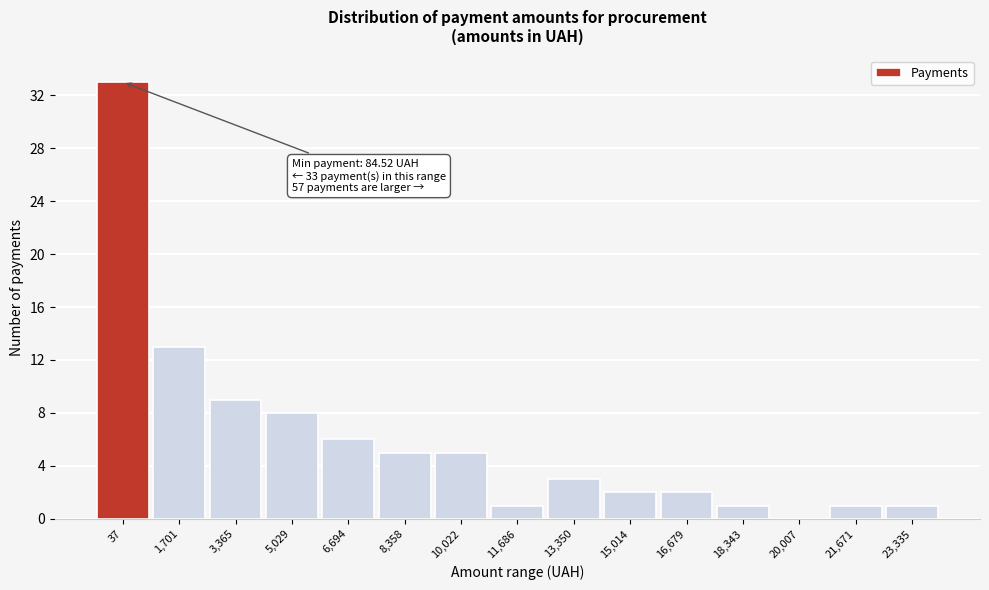

Reading left to right, transcribe all the data shown in this chart.

37=33	1,701=13	3,365=9	5,029=8	6,694=6	8,358=5	10,022=5	11,686=1	13,350=3	15,014=2	16,679=2	18,343=1	20,007=0	21,671=1	23,335=1